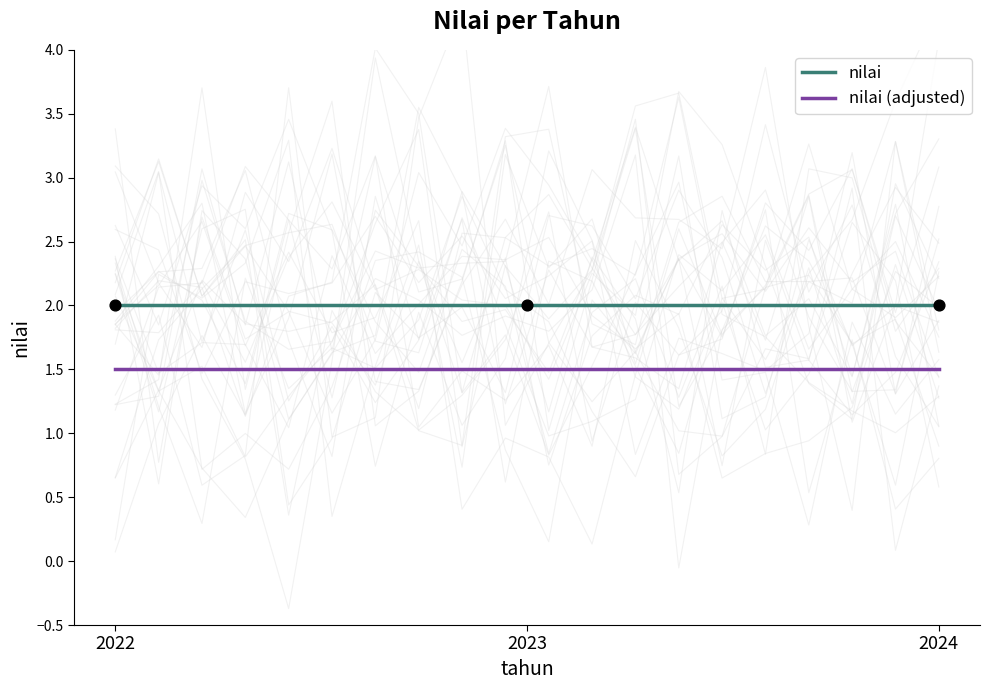

Which series reaches the maximum Y coordinate?

nilai